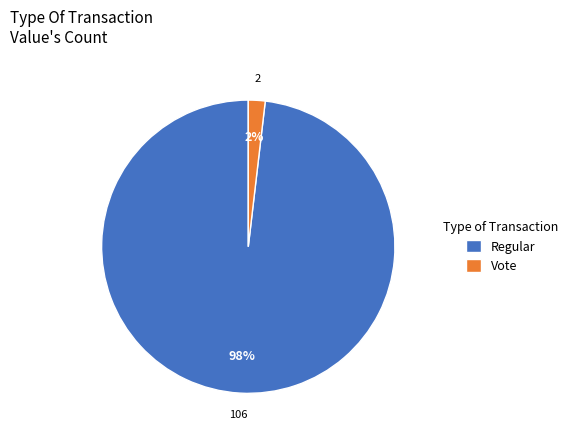

To the nearest percent, what is the average slice percentage?

50%